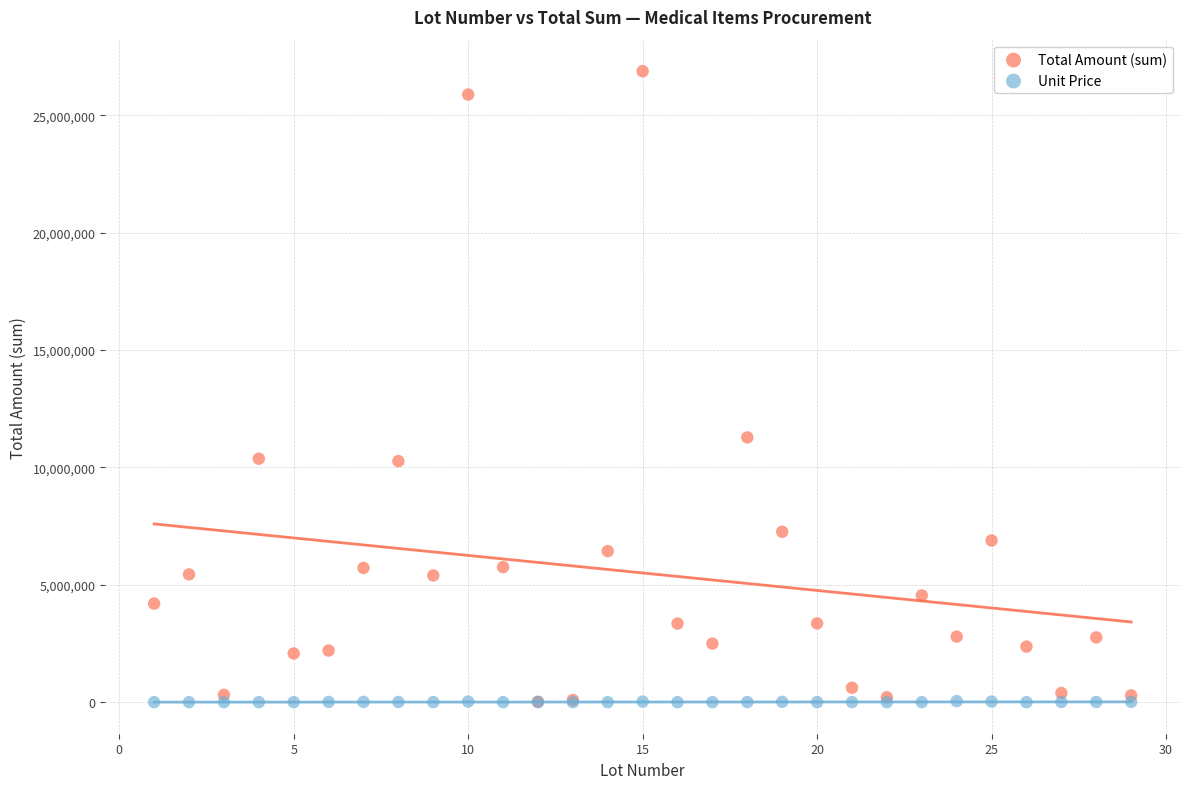

Across all series, what Y value is closest to 13441522?

11280000.0